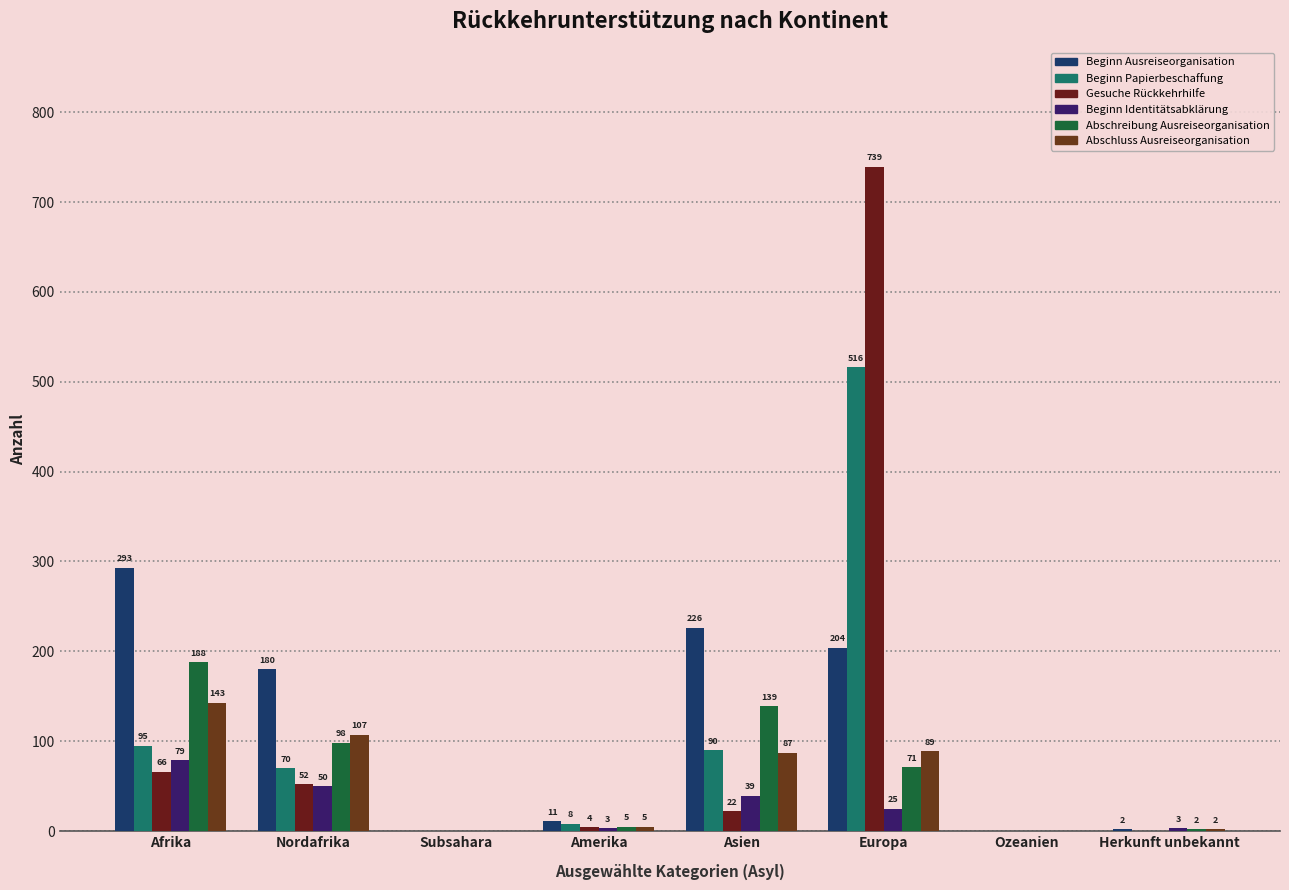

At which label does Beginn Papierbeschaffung reach its peak?

Europa